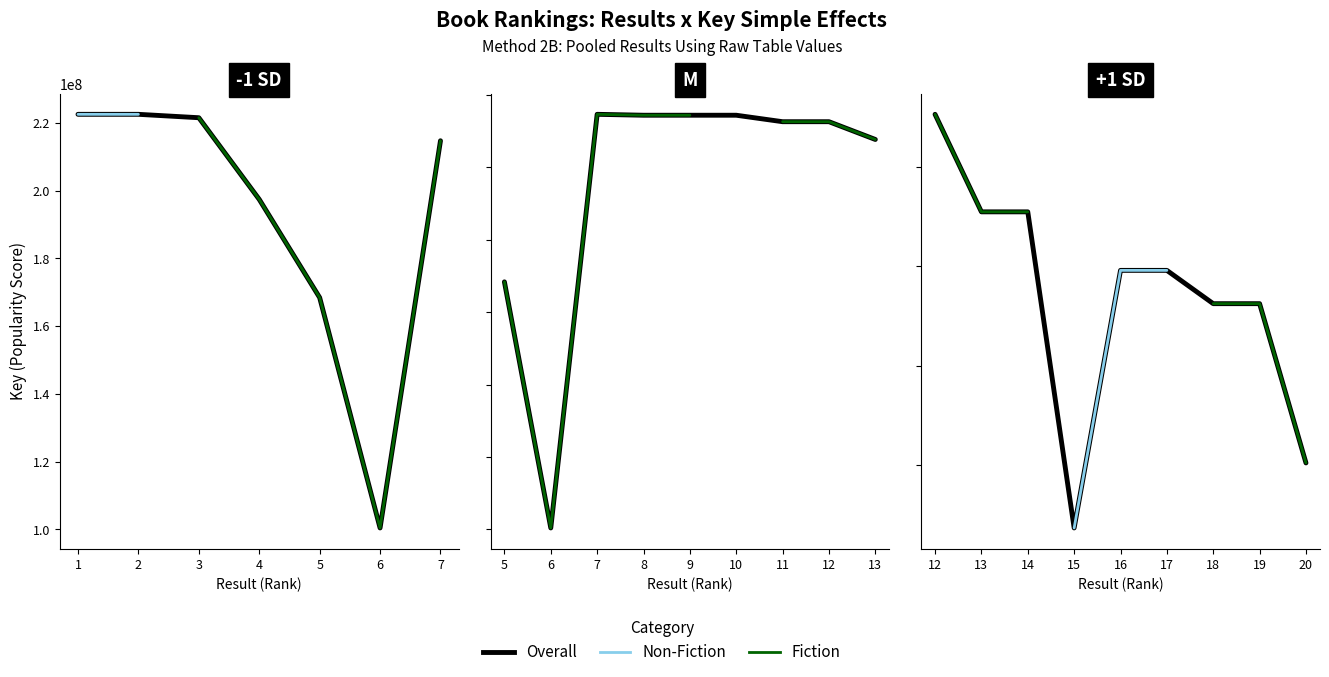

How many categories are shown in the chart?

7